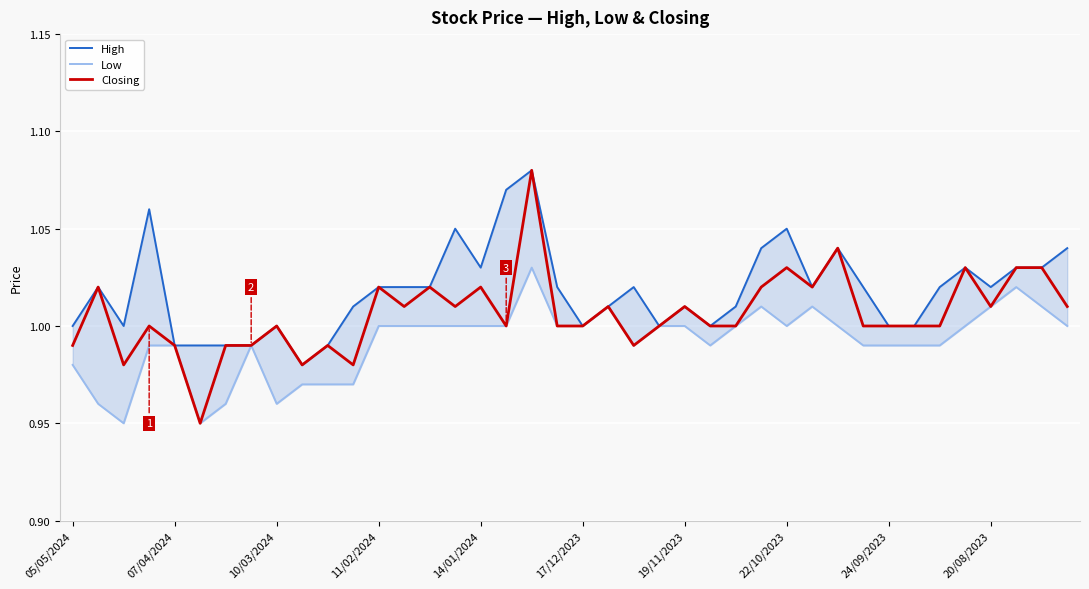

Is it true that Closing equals 1.0 at 24/09/2023?

True